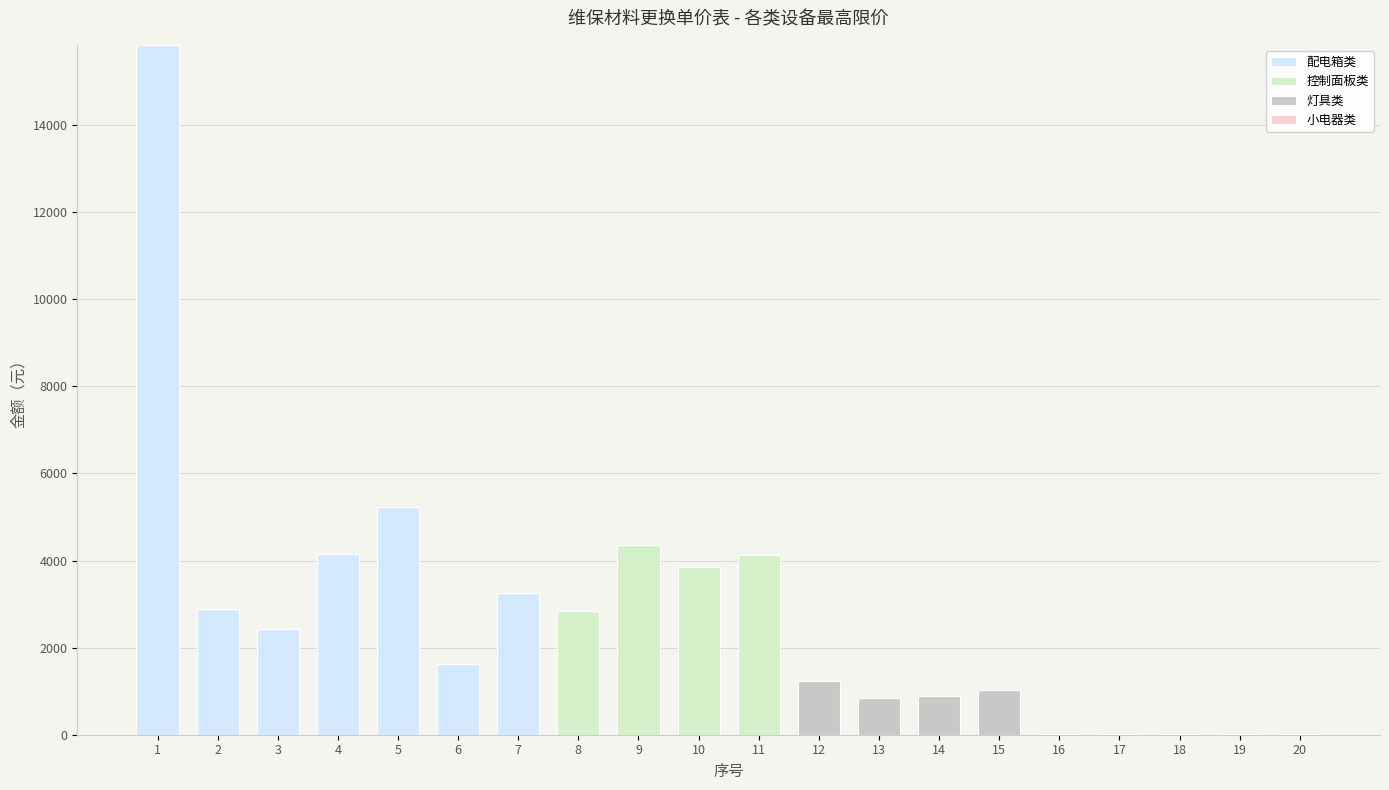

What is the maximum value for 配电箱类?

15841